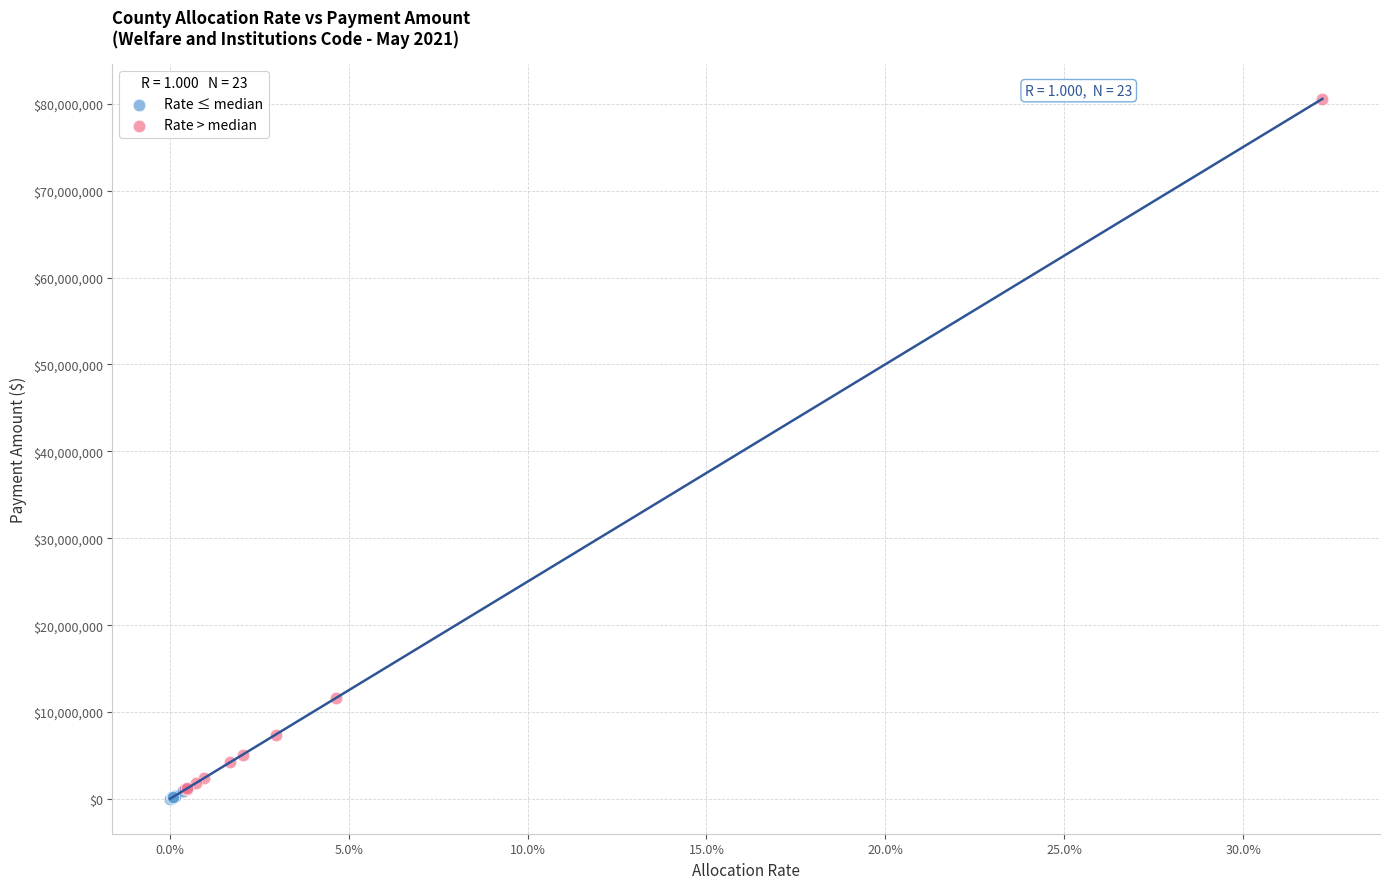

Which series reaches the maximum Y coordinate?

Rate > median